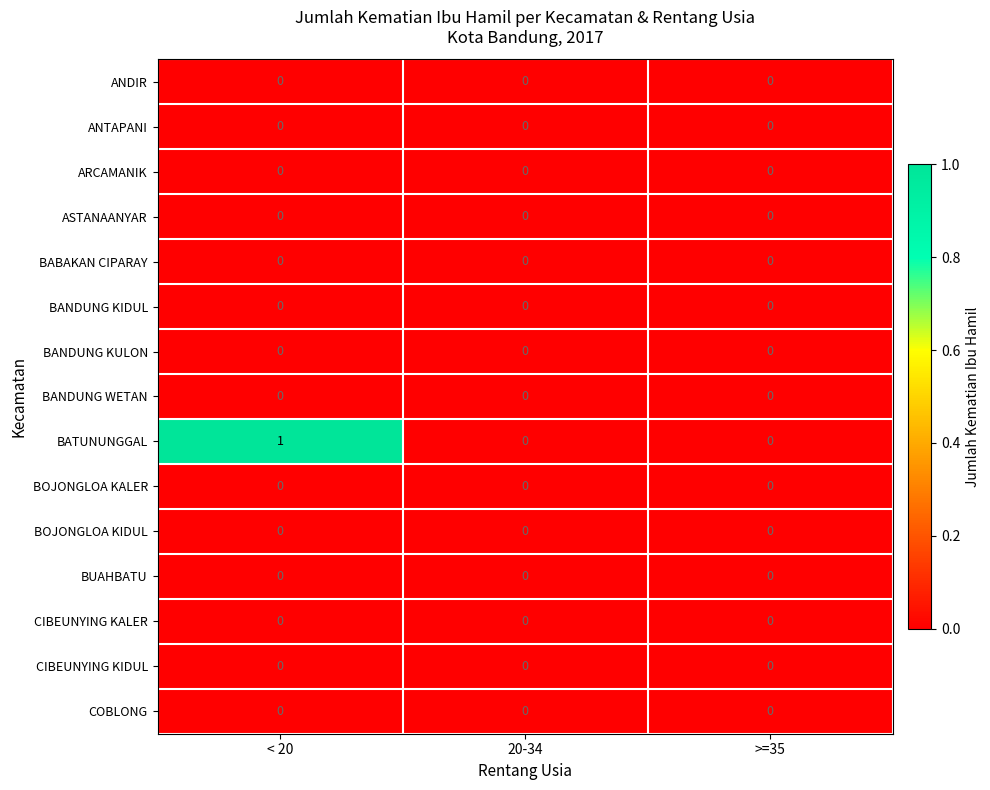

True or false: COBLONG has a value of 0 at 20-34.

True